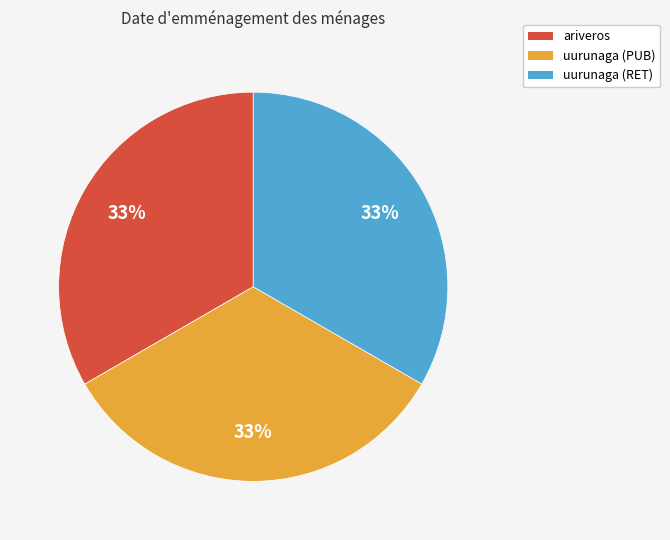

Approximately how many times larger is the value at ariveros compared to uurunaga (RET)?

1.0